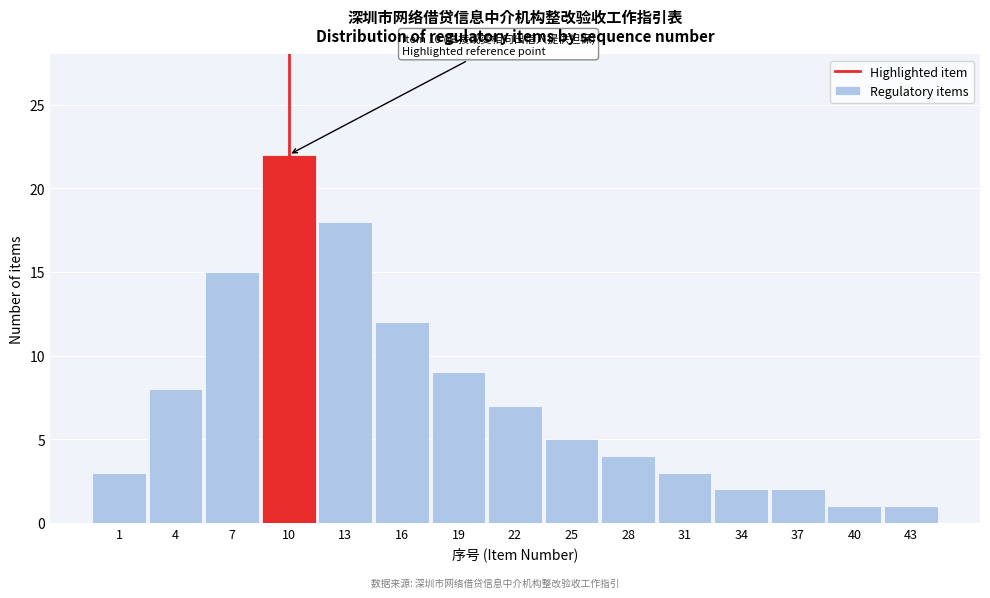

Reading right to left, transcribe all the data shown in this chart.

43=1	40=1	37=2	34=2	31=3	28=4	25=5	22=7	19=9	16=12	13=18	10=22	7=15	4=8	1=3